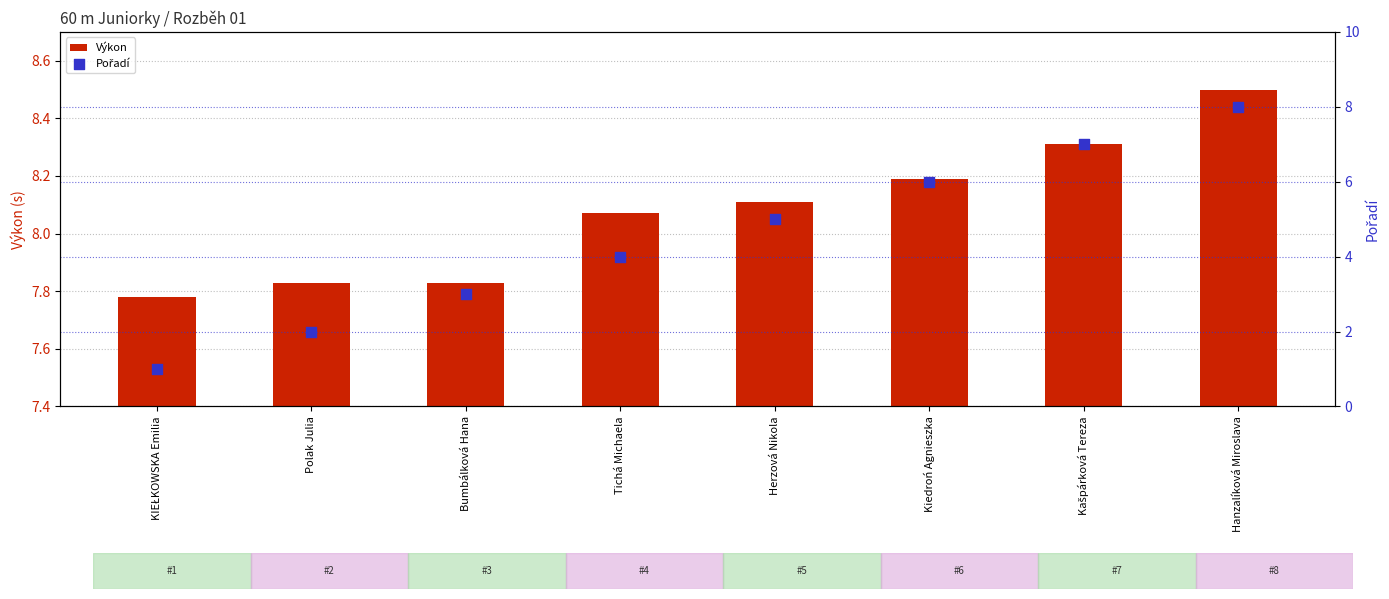

Which series has the largest total across all categories?

Výkon